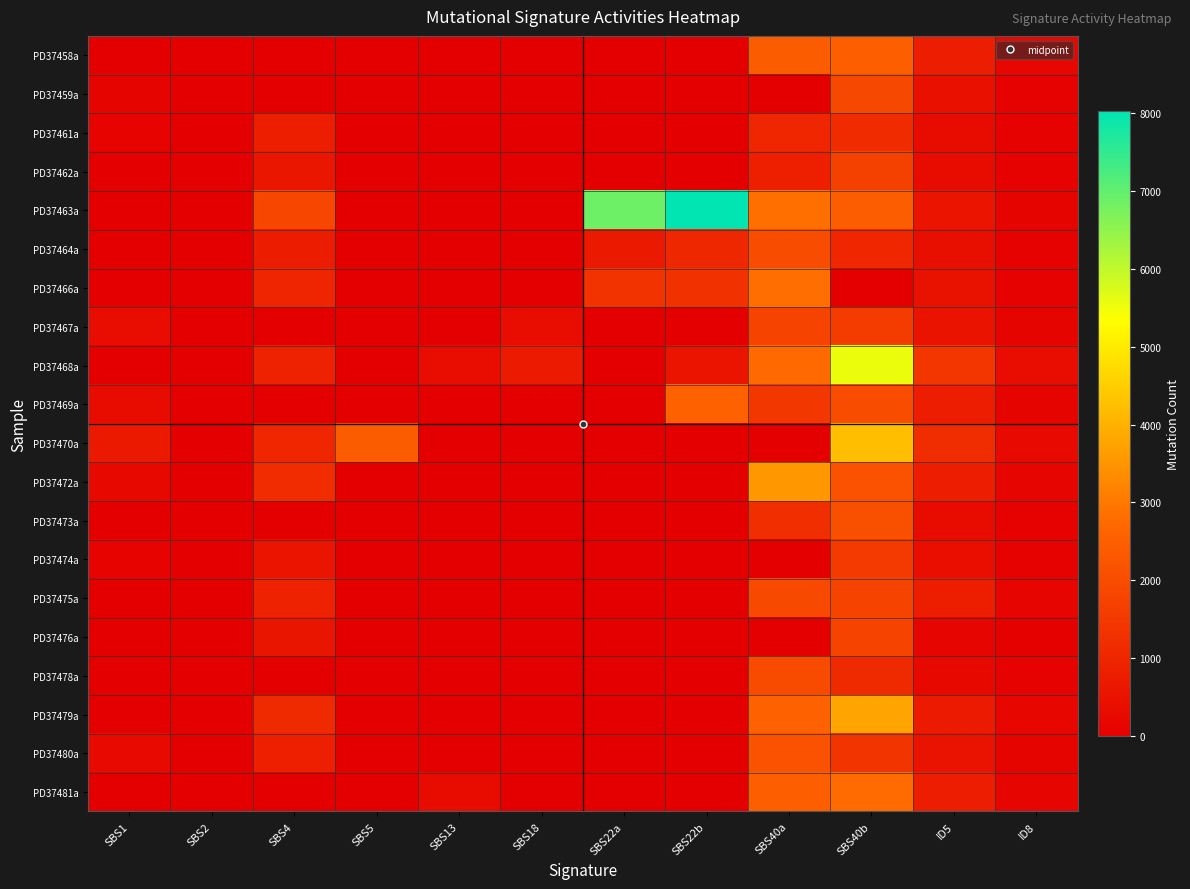

Which series changed the most between SBS13 and SBS22b?

PD37463a